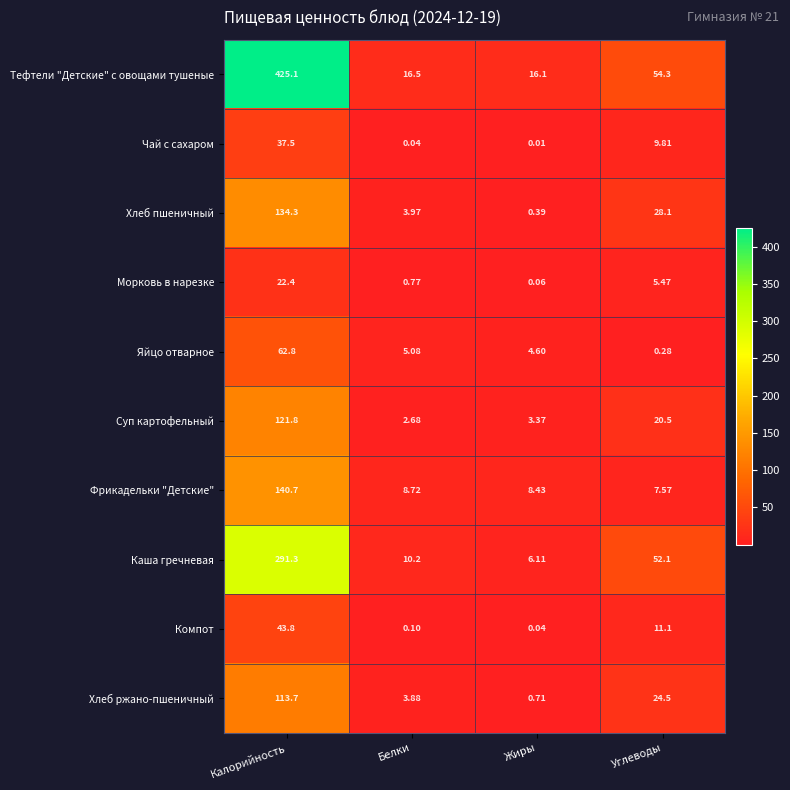

Which series changed the most between Жиры and Углеводы?

Каша гречневая